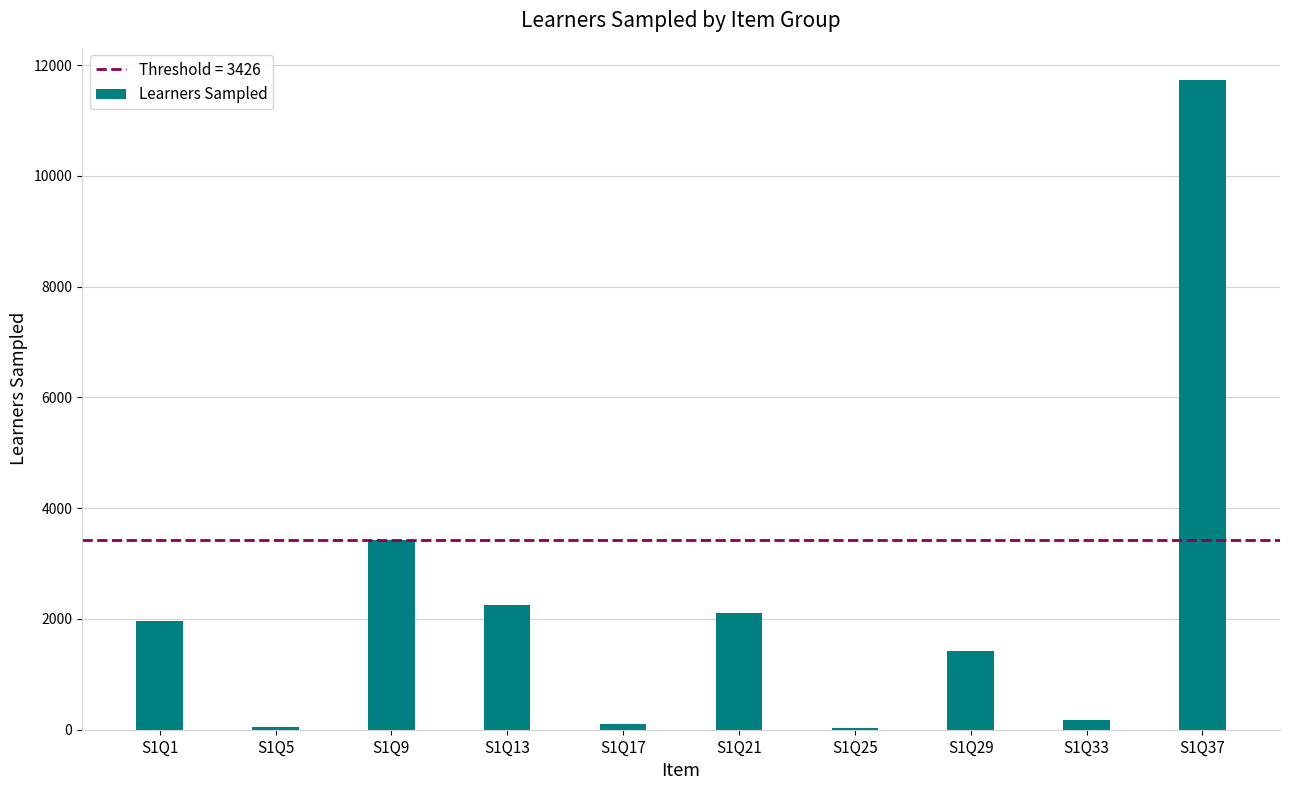

What is the sum of all values?

23255